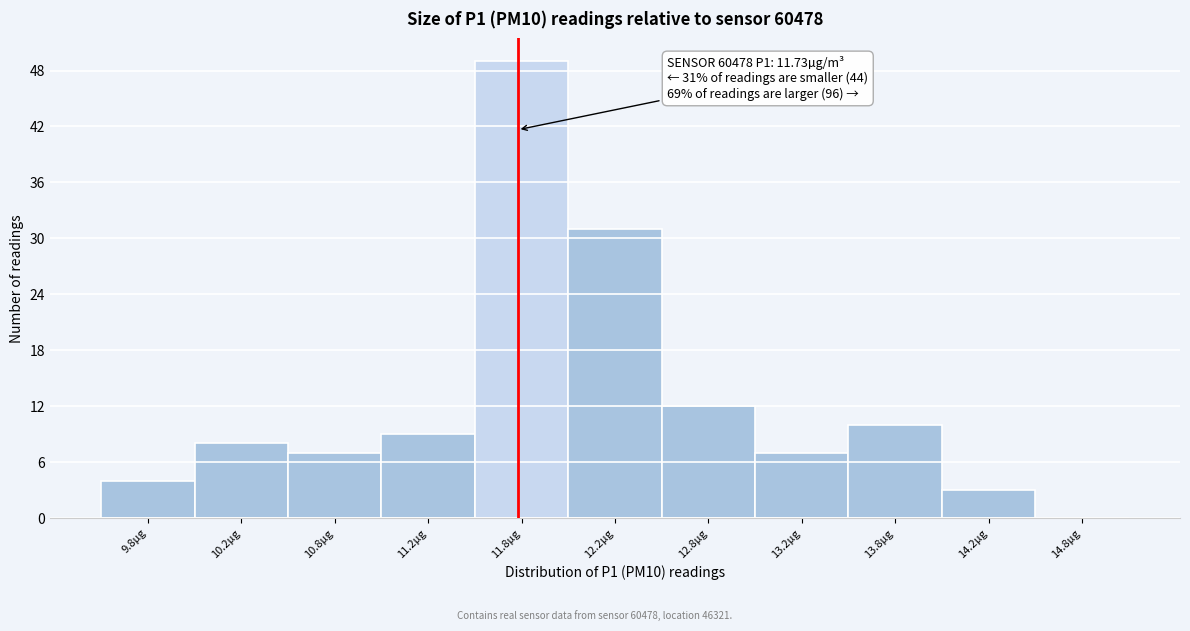

Which range on the x-axis has the tallest bar?

11.5 to 12.0